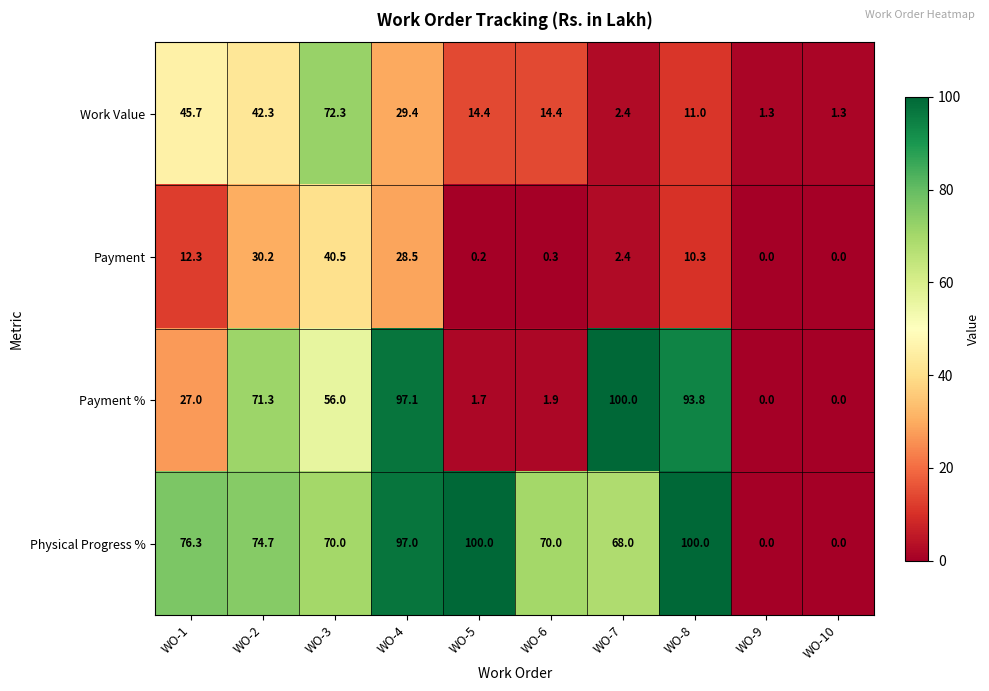

Which series has the largest total across all categories?

Physical Progress %